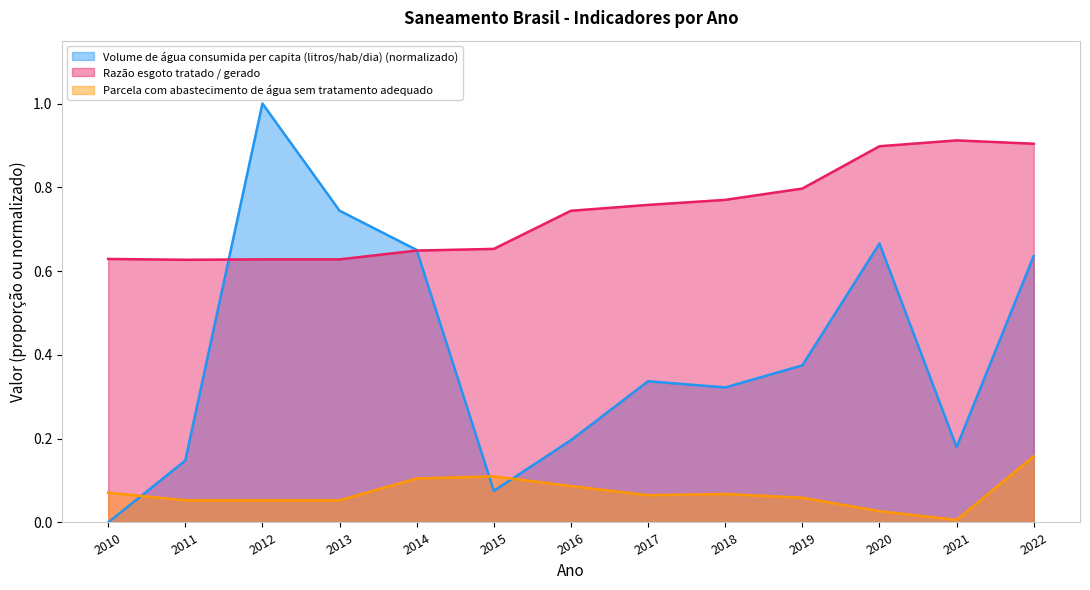

What is the highest value of the Razão esgoto tratado / gerado series?

0.9